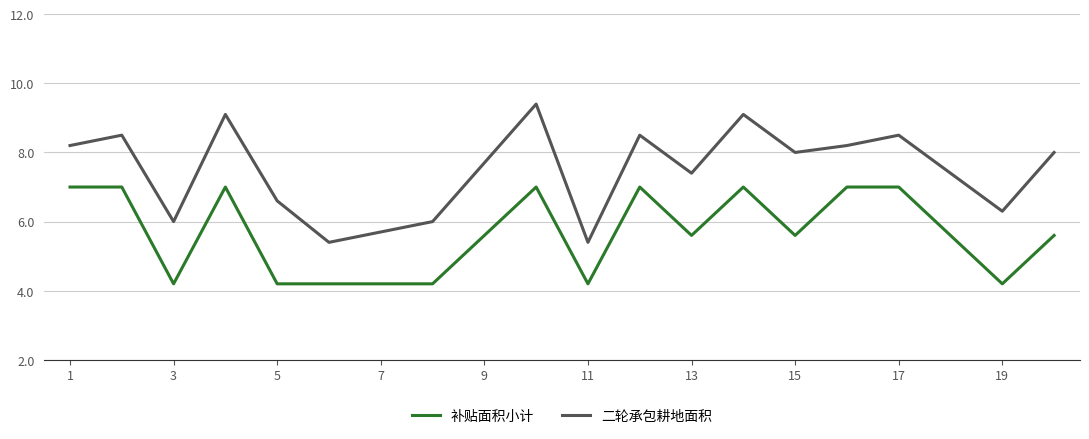

What is the average value of the 二轮承包耕地面积 series?

7.5